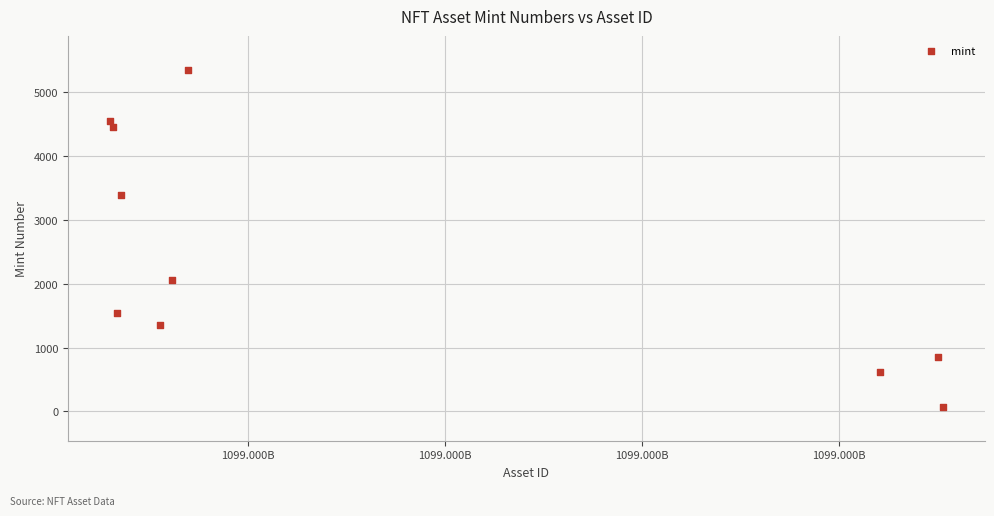

What is the range of X values (max minus min)?

63455852